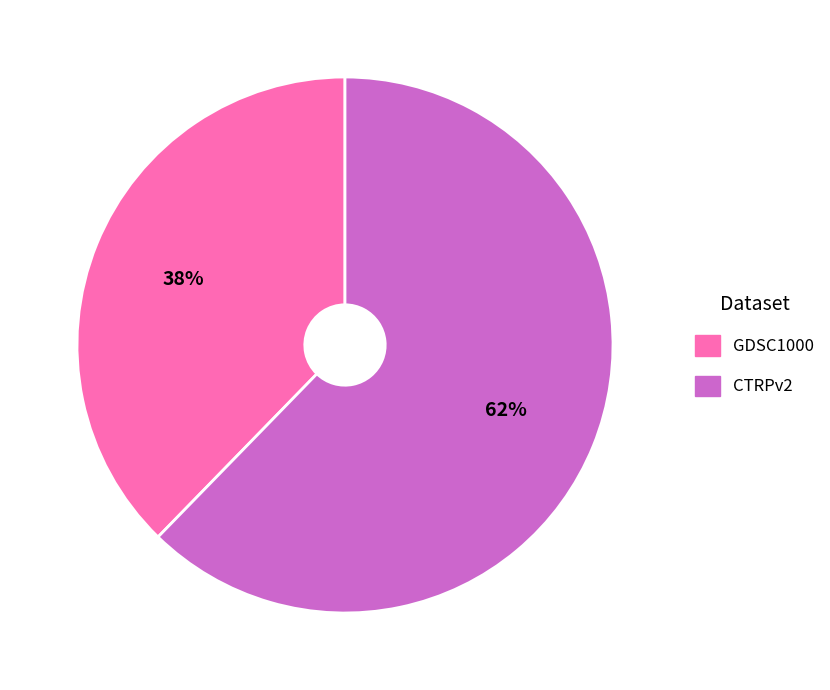

To the nearest percent, what is the average slice percentage?

50%